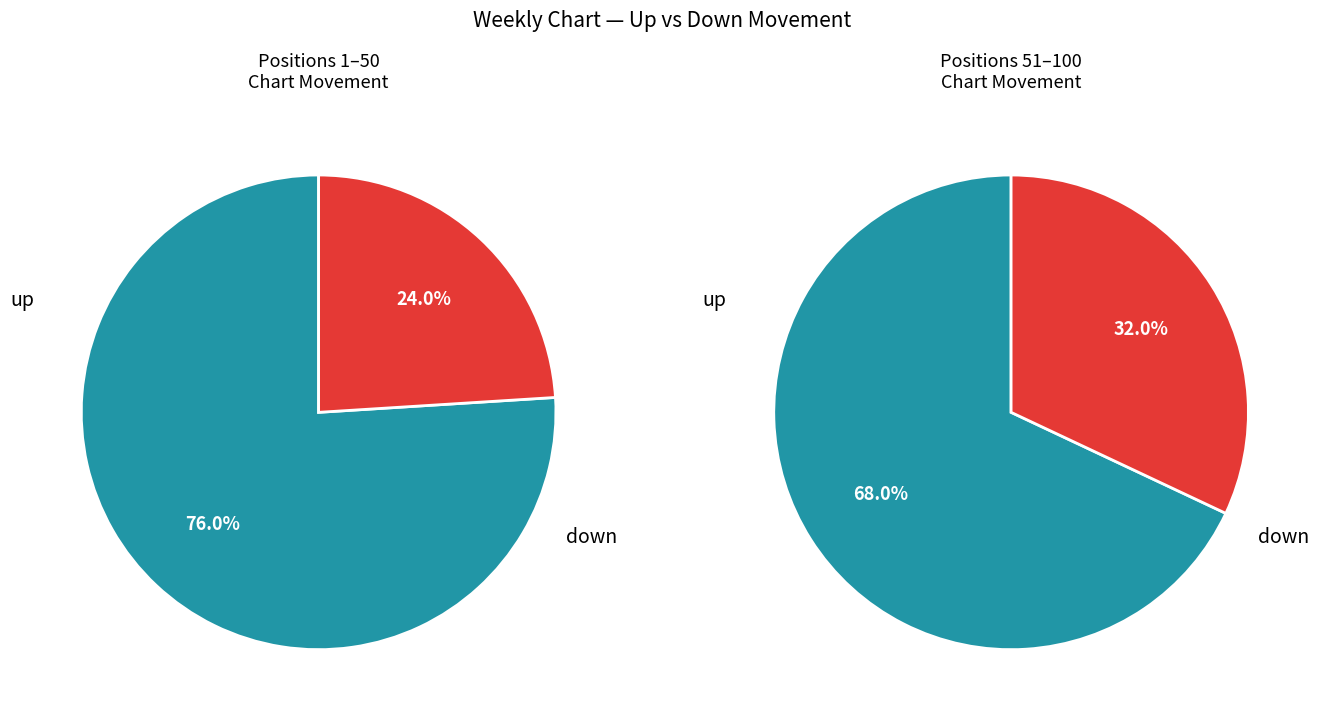

To the nearest percent, what is the difference between the up and down slice percentages?

44%